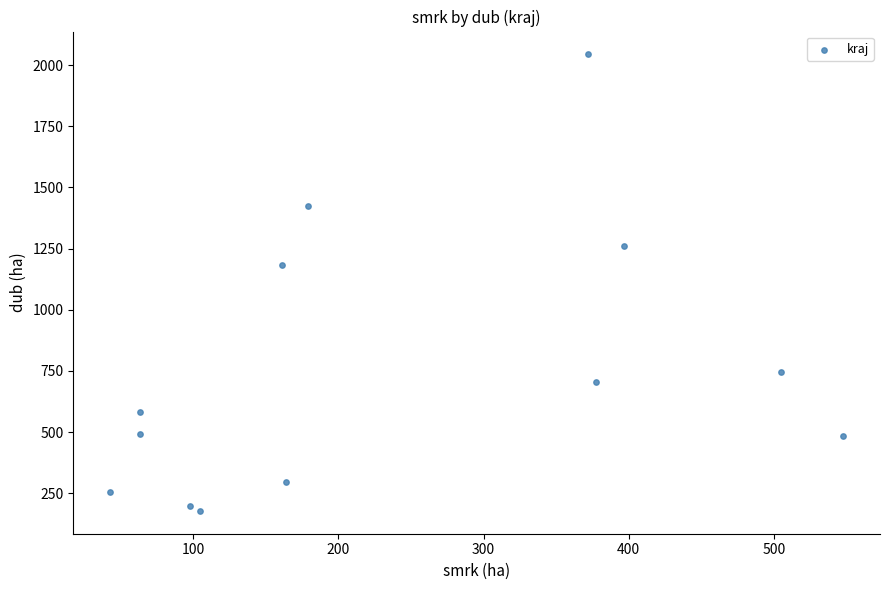

What is the range of X values (max minus min)?

505.2